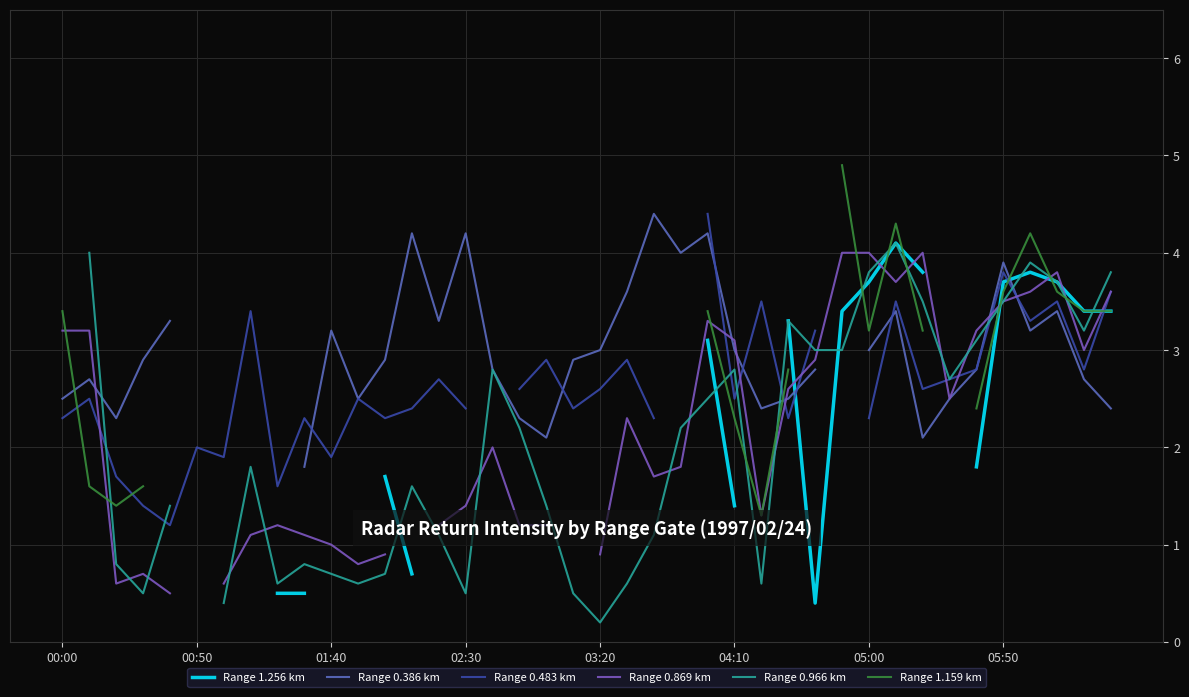

Is this an area chart (filled region under the line)?

No